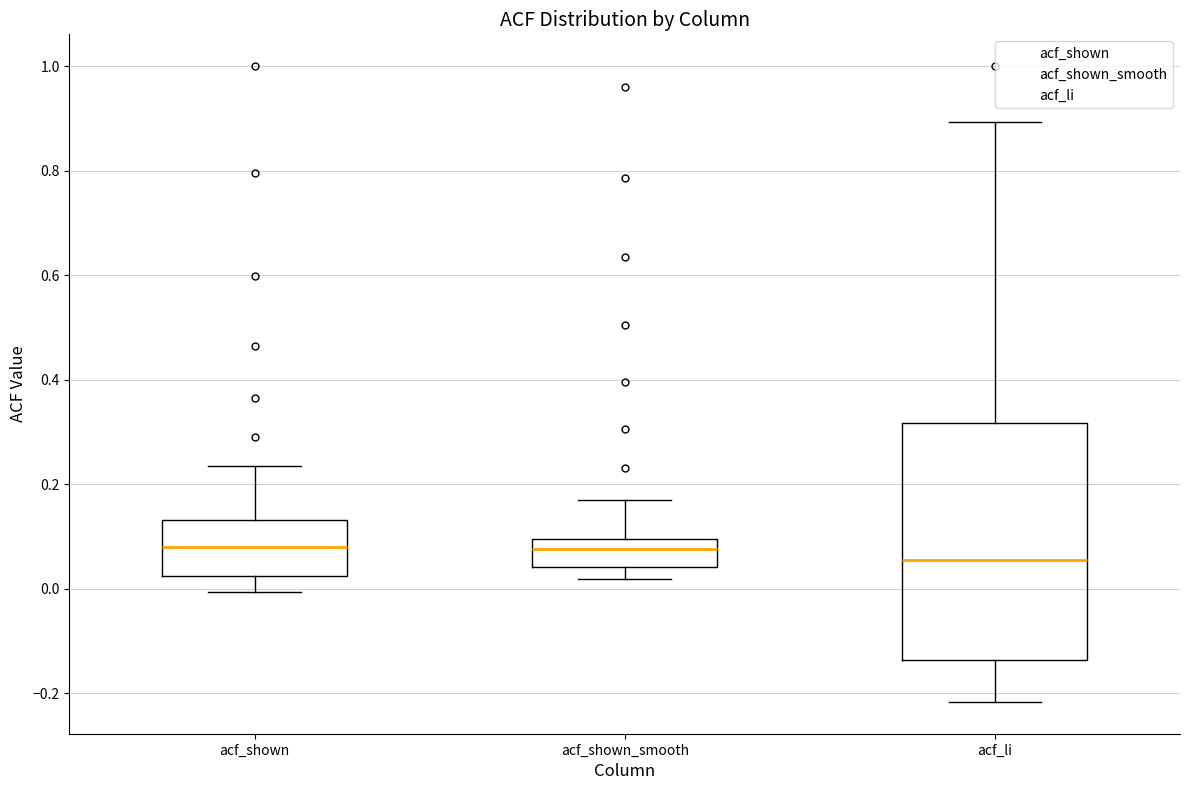

Which box is the tallest, from its lower edge to its upper edge?

acf_li